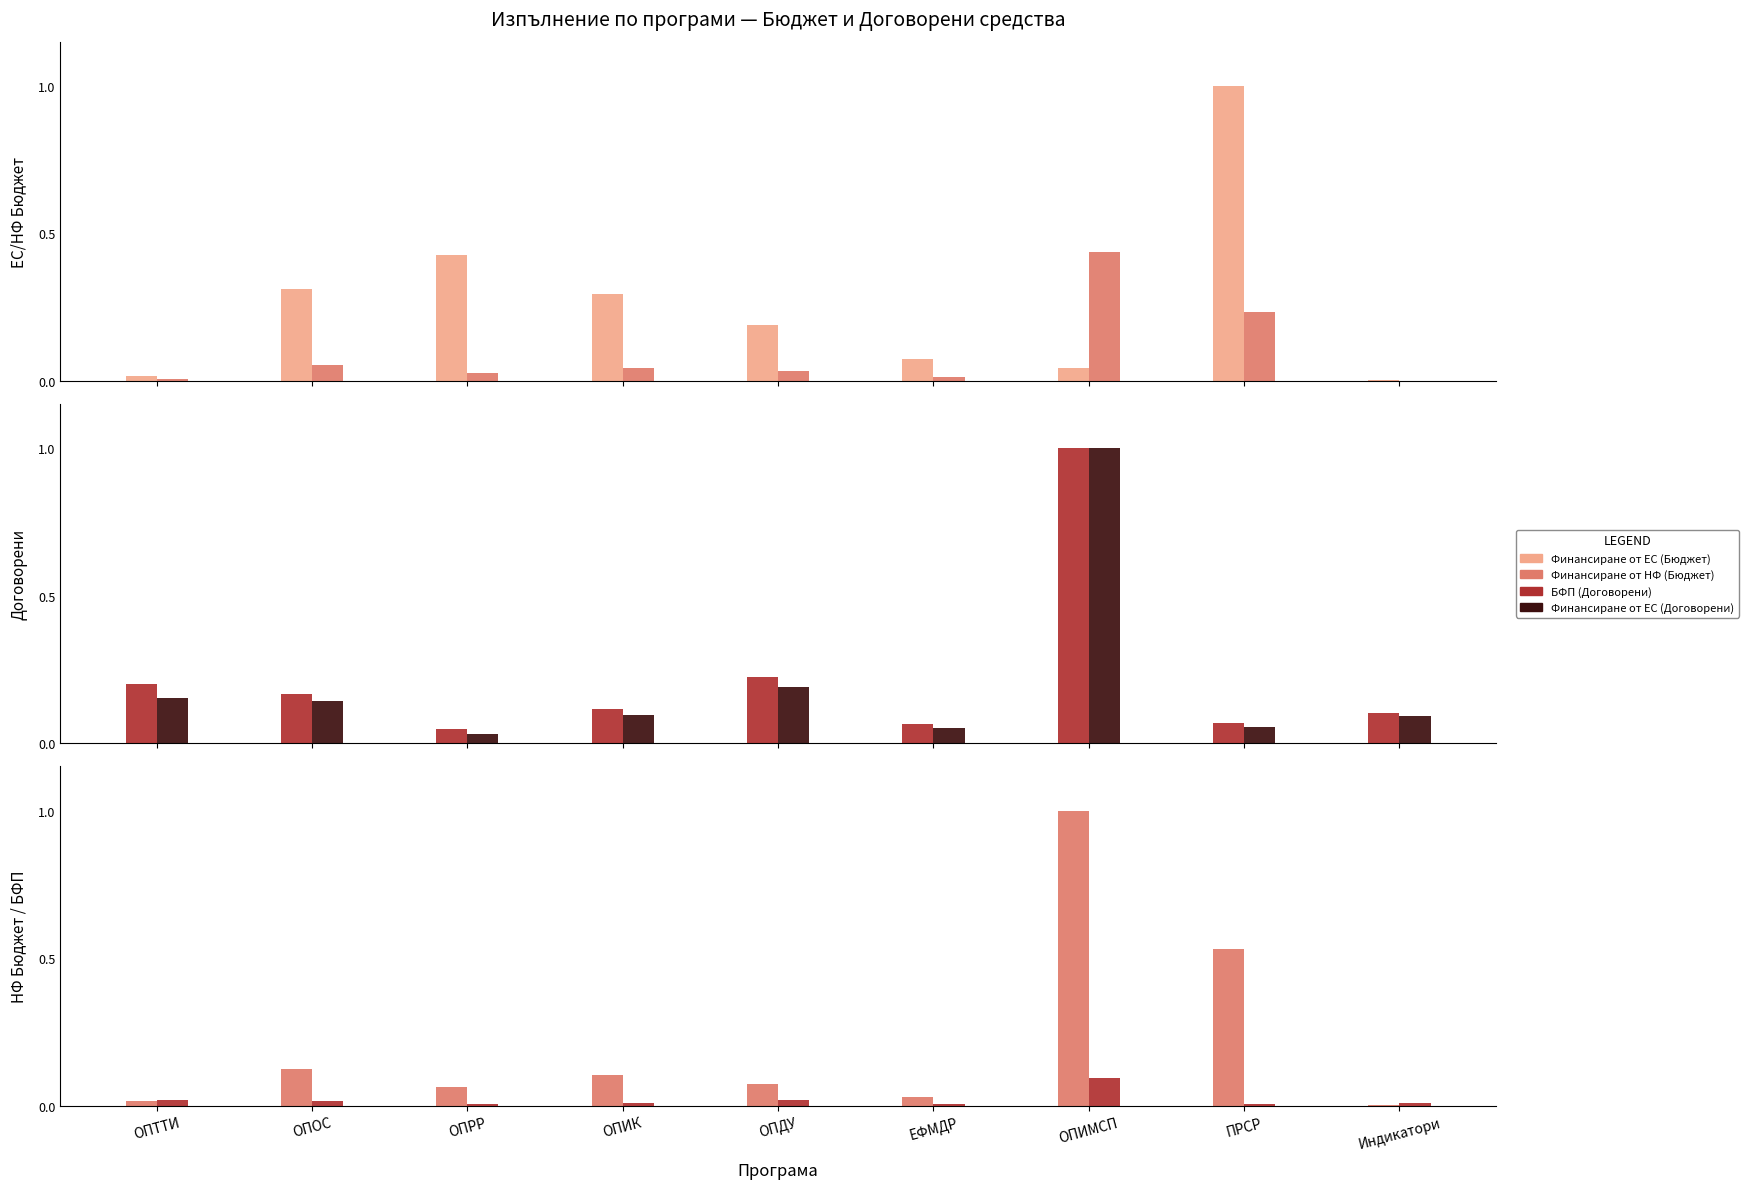

Rank the series by their maximum value, from lowest to highest.

БФП (Договорени), Финансиране от ЕС (Бюджет), Финансиране от НФ (Бюджет), Финансиране от ЕС (Договорени)